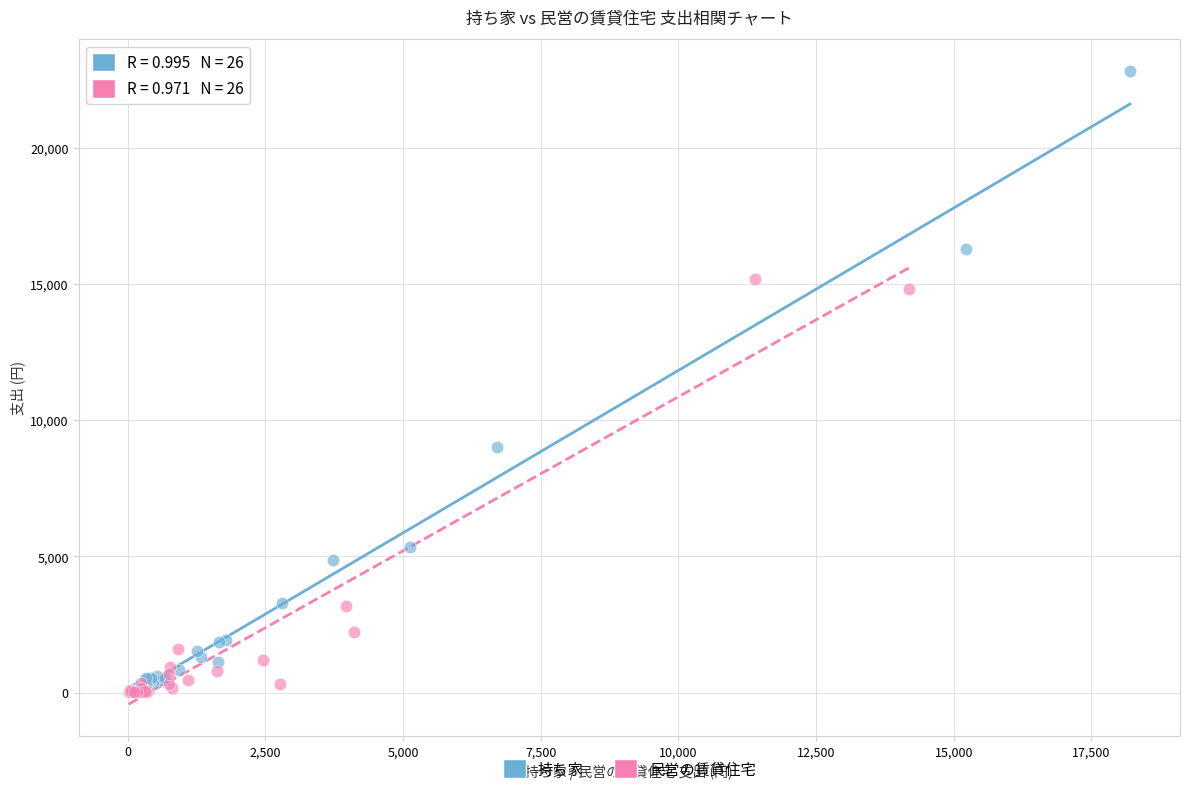

What are all the series names shown in the legend?

持ち家, 民営の賃貸住宅